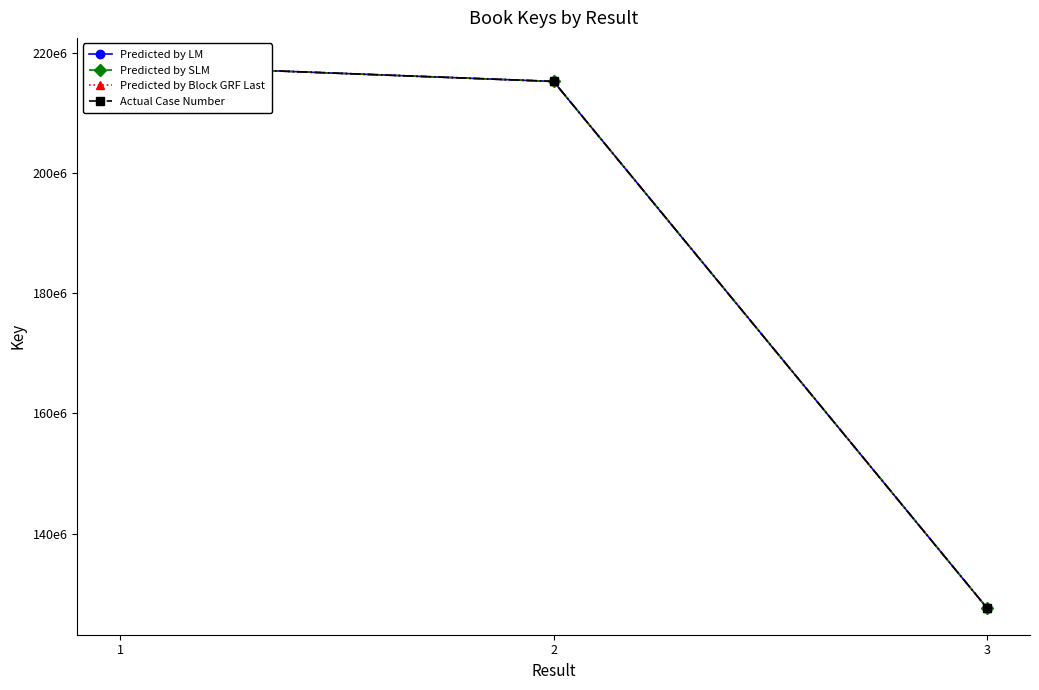

Which series has the widest spread of values?

Predicted by LM